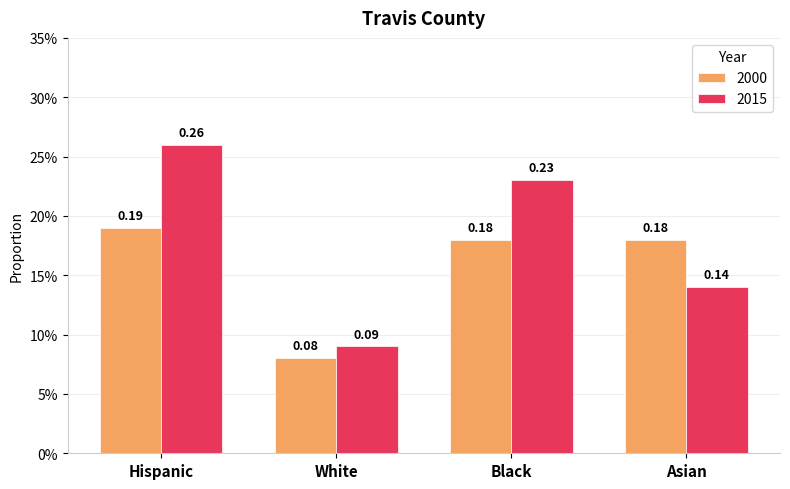

The value of 2015 at Hispanic is 0.2. True or false?

False